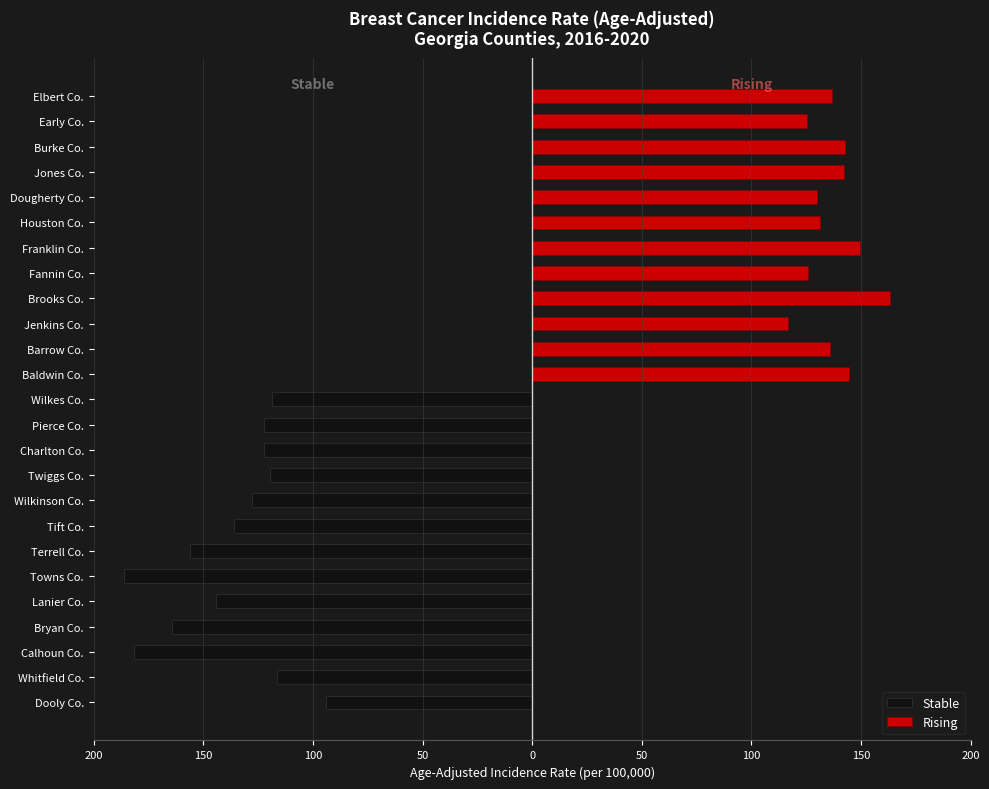

How many bars are there in total?

50